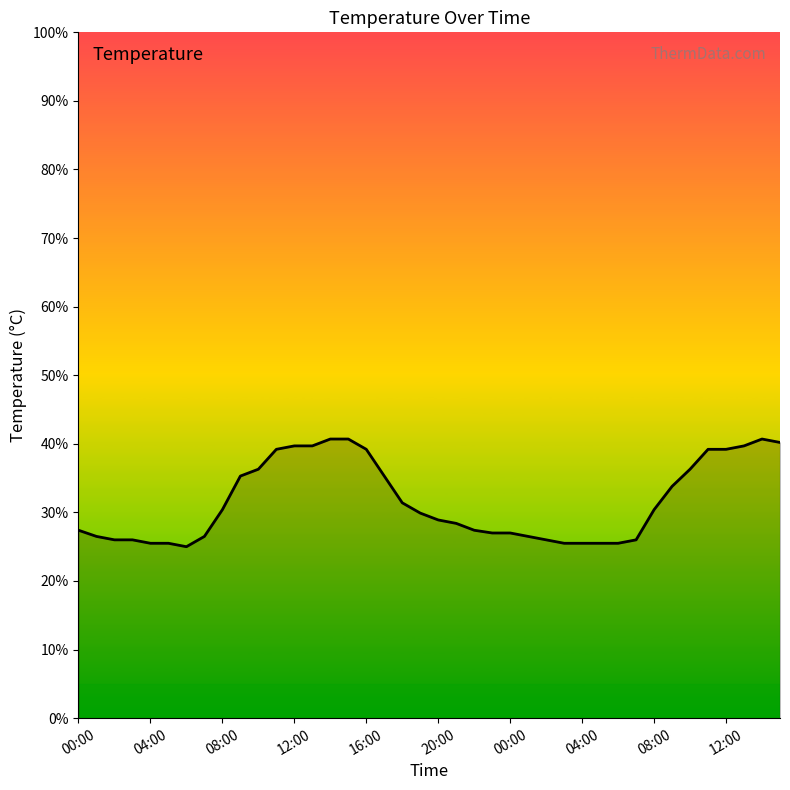

What is the greatest value displayed?

40.7